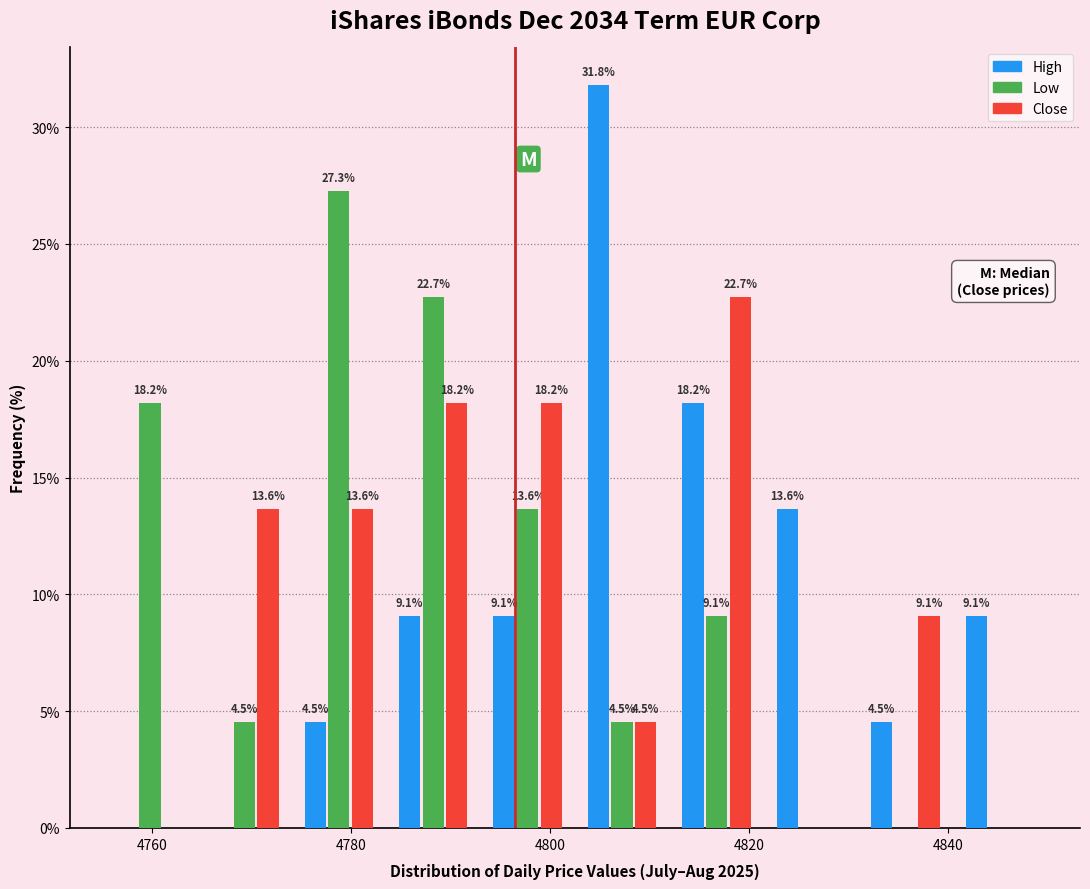

In the High series, which range on the x-axis has the tallest bar?

4802.5 to 4812.0